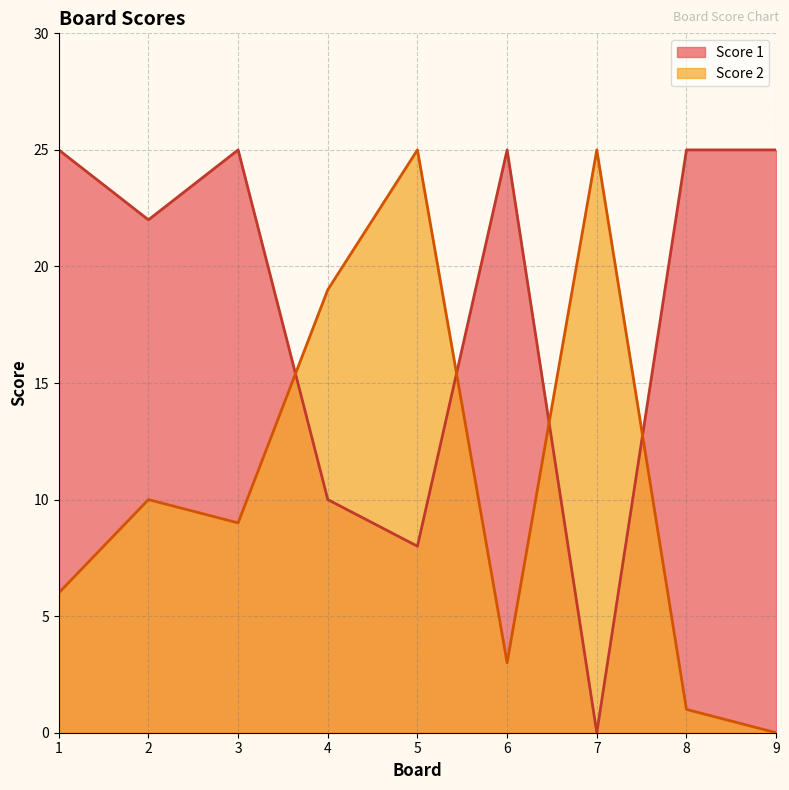

Which category has the lowest value across all series?

7